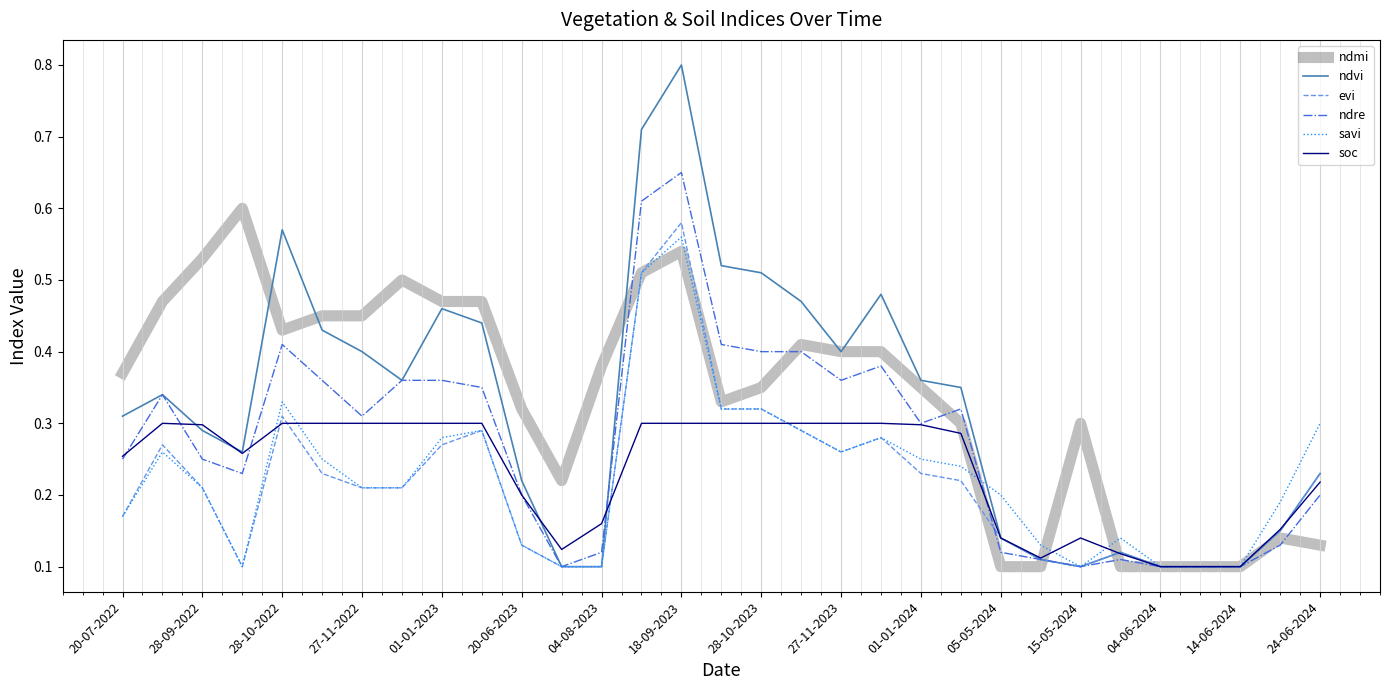

Which series has the widest spread of values?

ndvi